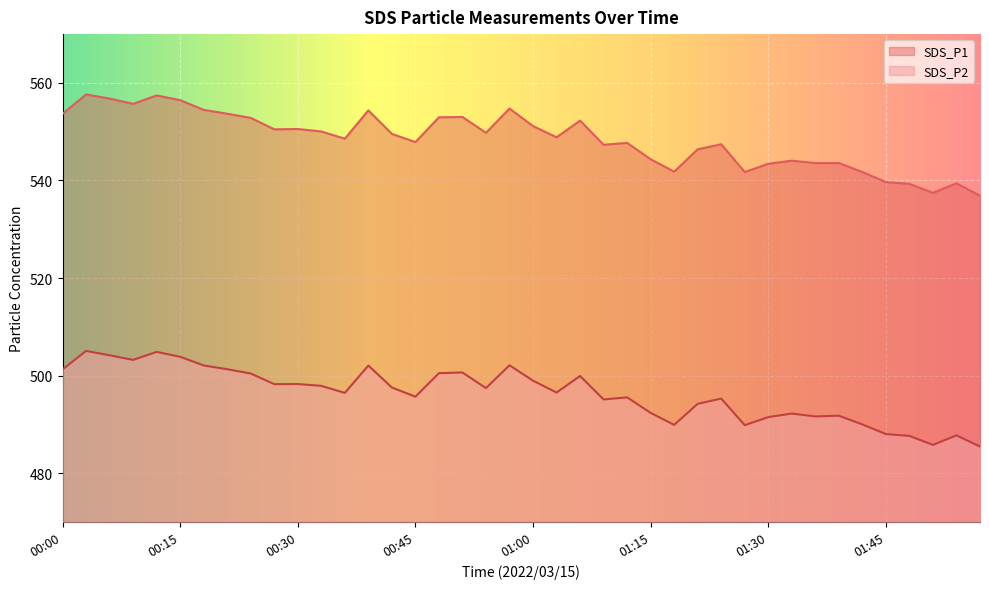

At which label does SDS_P2 first exceed 497?

00:00